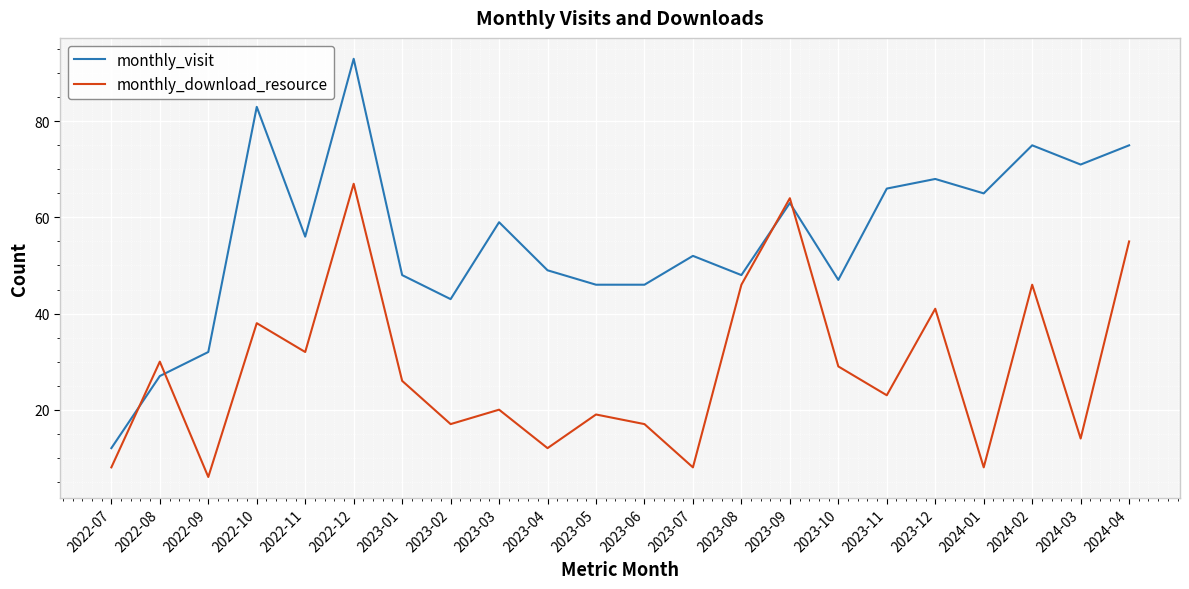

True or false: monthly_download_resource has a value of 41 at 2023-10.

False